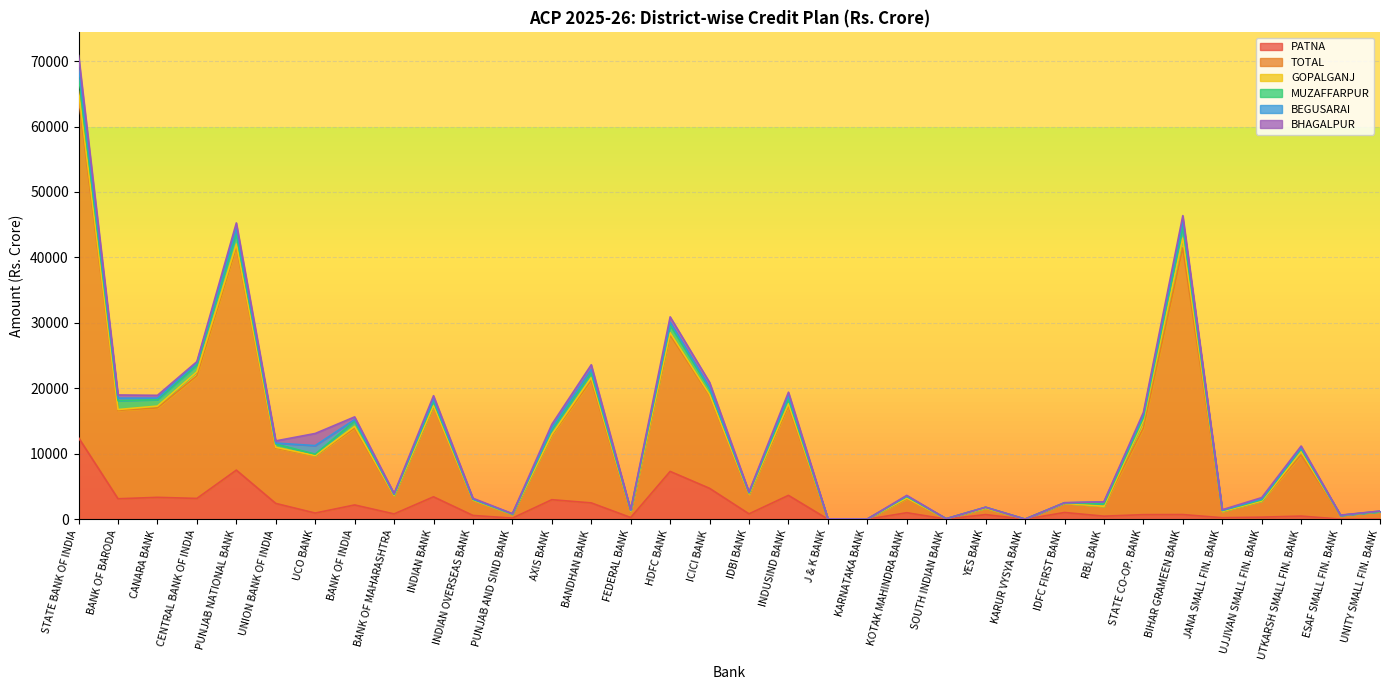

What is the sum of the MUZAFFARPUR values at STATE BANK OF INDIA and BANK OF MAHARASHTRA?

2541